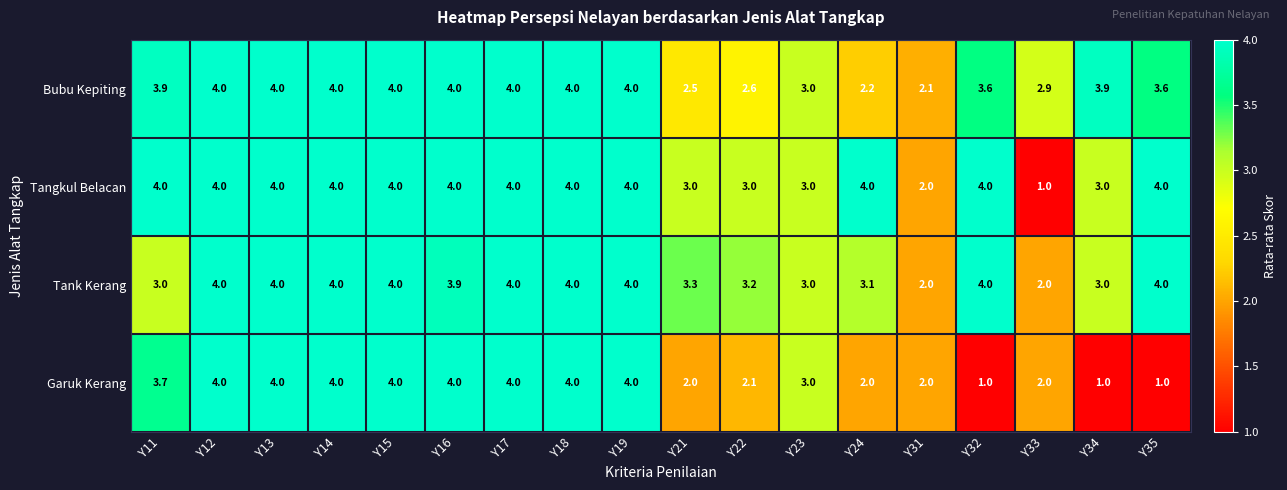

What is the minimum value shown in the chart?

1.0